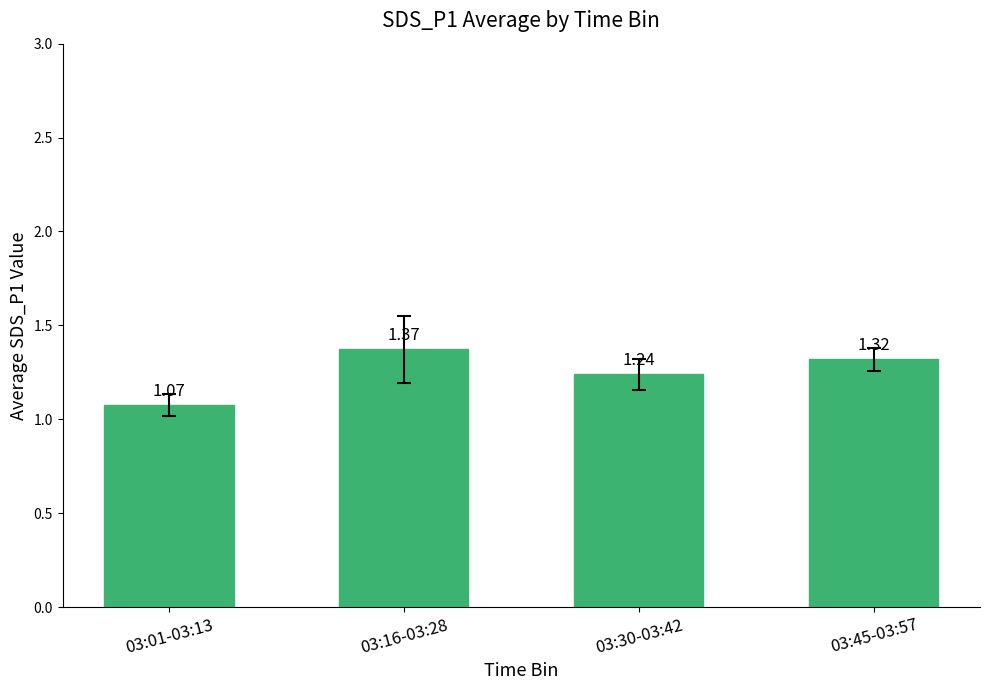

How many values are between 1 and 2?

4